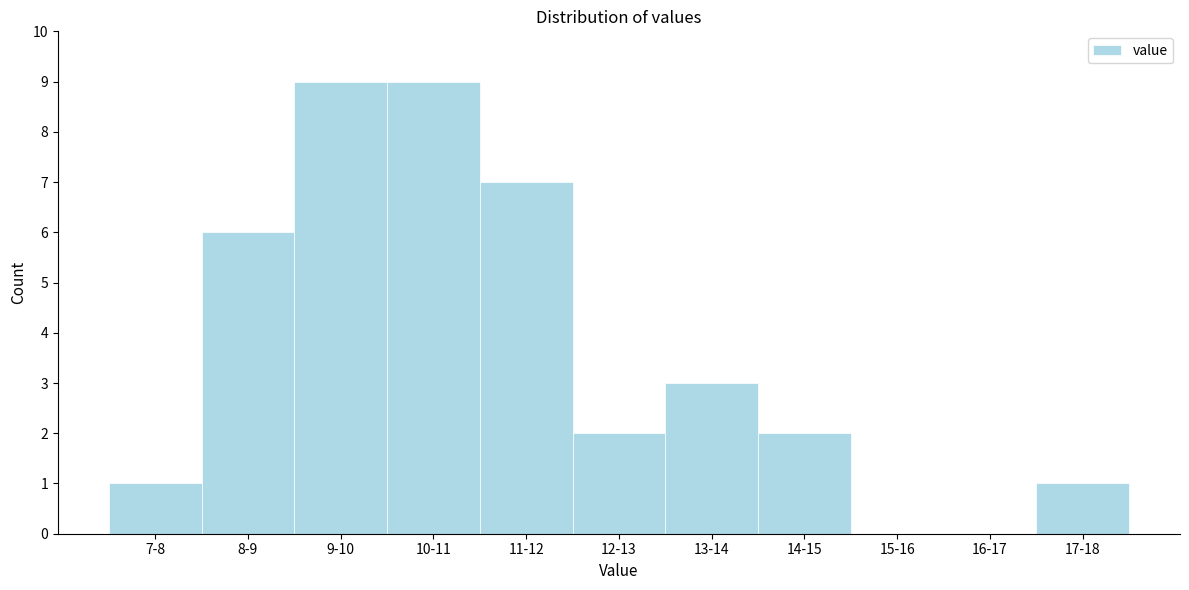

Reading left to right, list all the values displayed in this chart.

7-8=1	8-9=6	9-10=9	10-11=9	11-12=7	12-13=2	13-14=3	14-15=2	15-16=0	16-17=0	17-18=1